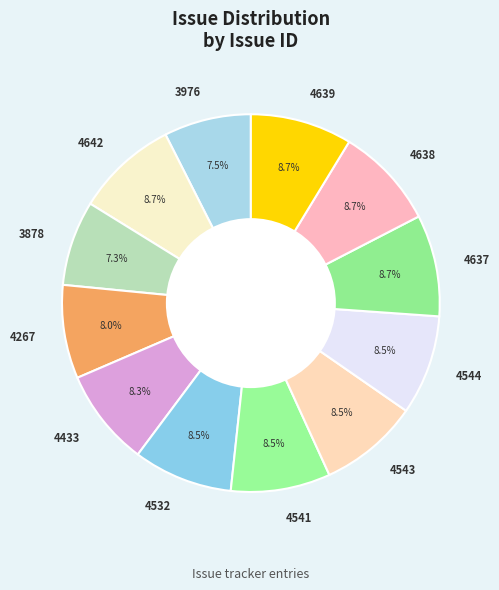

What is the ratio of the value at 4267 to the value at 4543?

0.9